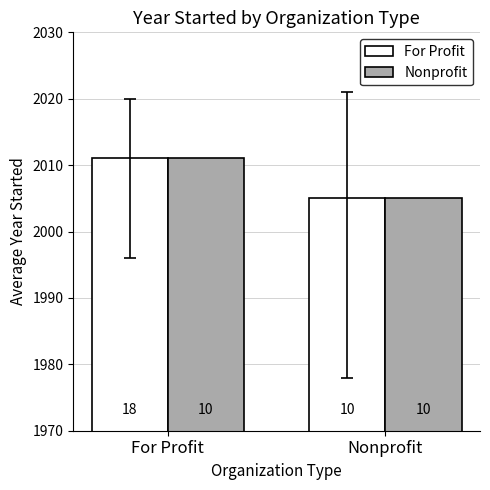

What is the sum of all For Profit values?

4016